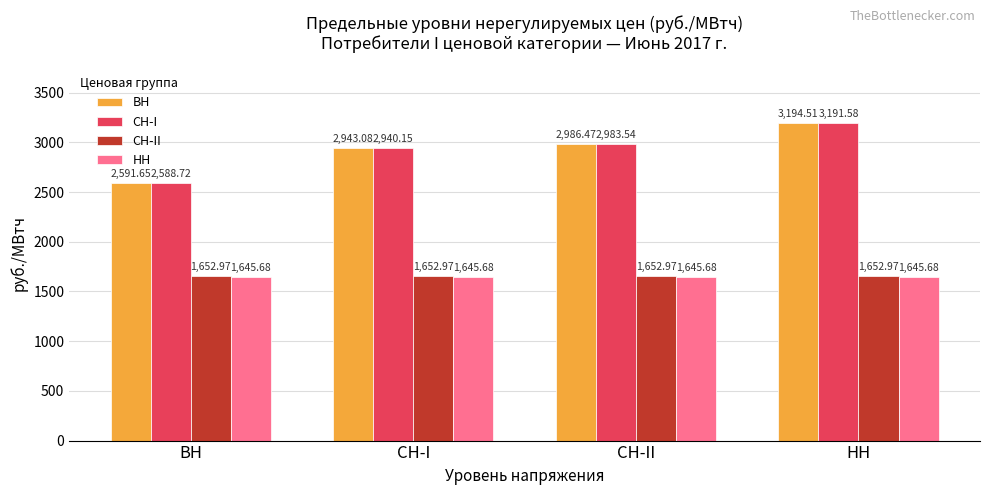

How many groups of bars are there?

4